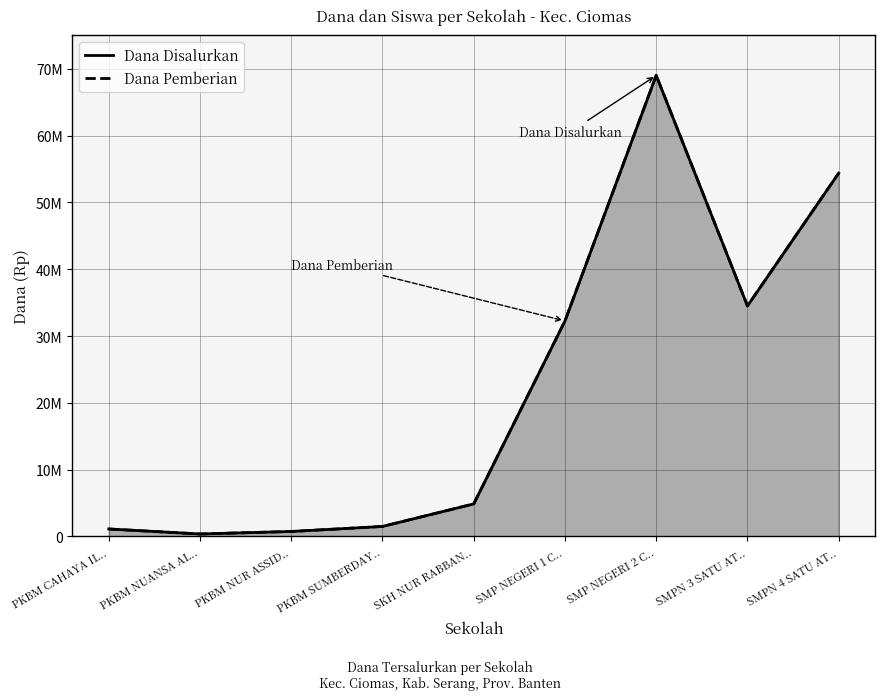

True or false: Dana Pemberian and Dana Disalurkan cross at least once.

False